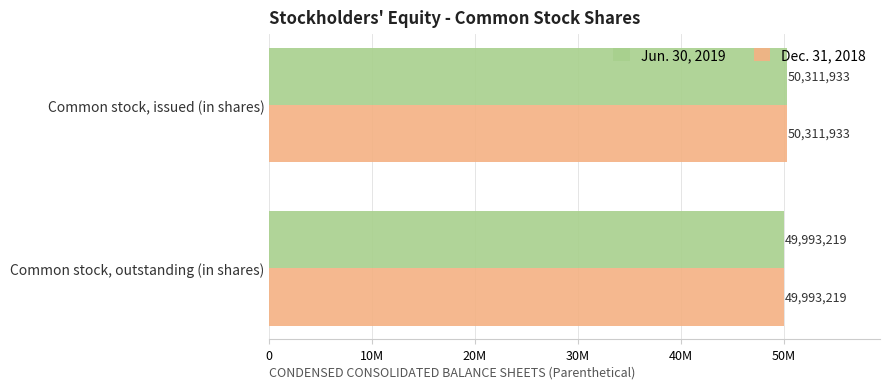

What are all the series names shown in the legend?

Jun. 30, 2019, Dec. 31, 2018